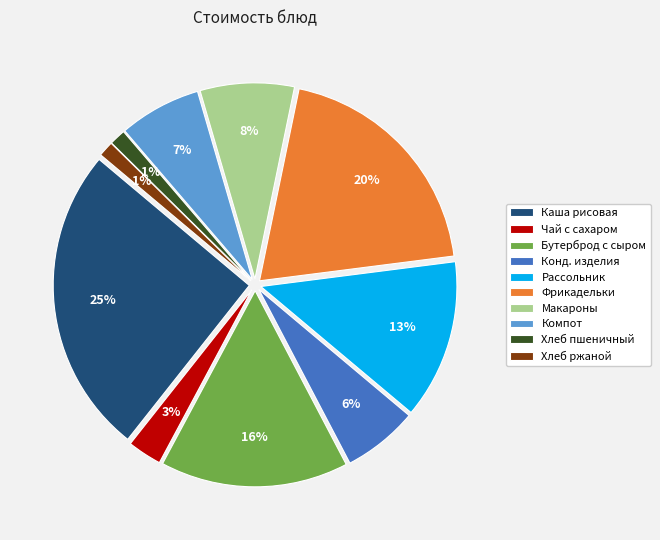

How many slices are in this pie chart?

10